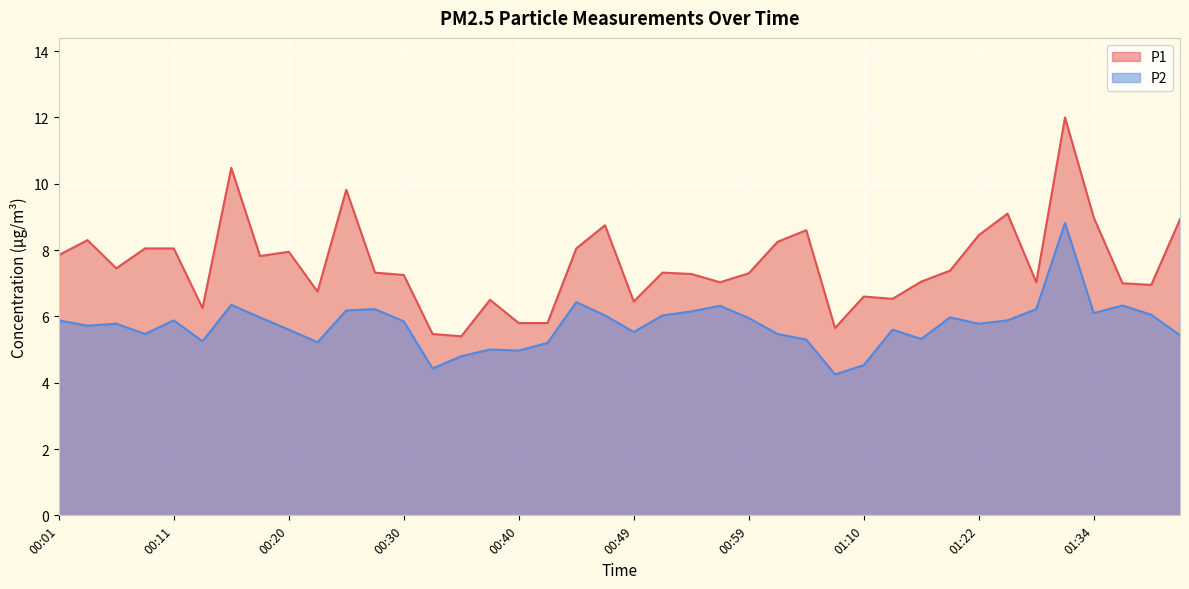

Is it true that P2 equals 5.7 at 00:03?

True